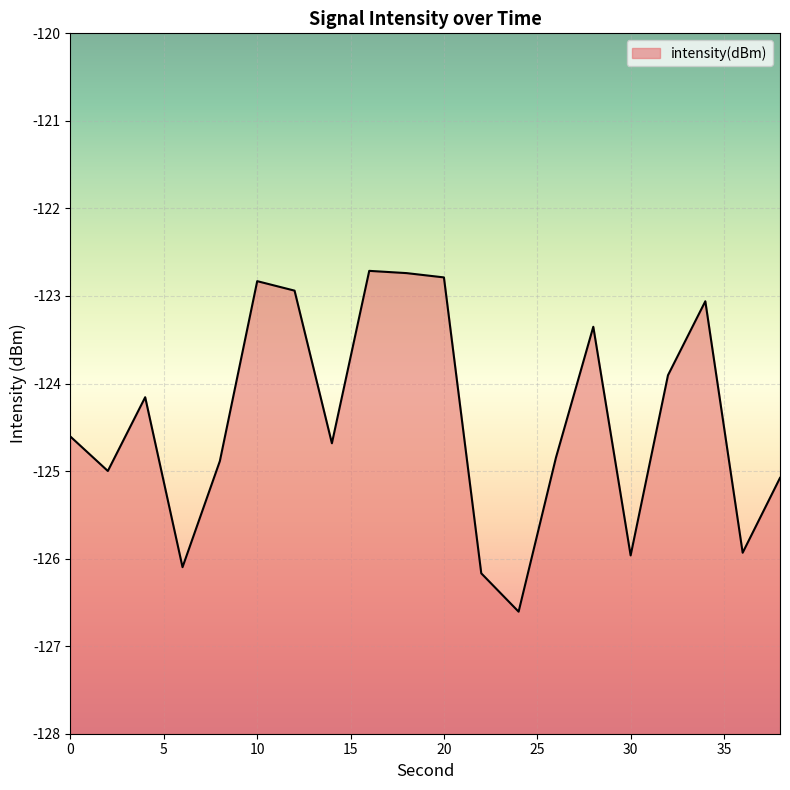

How many categories are shown in the chart?

20